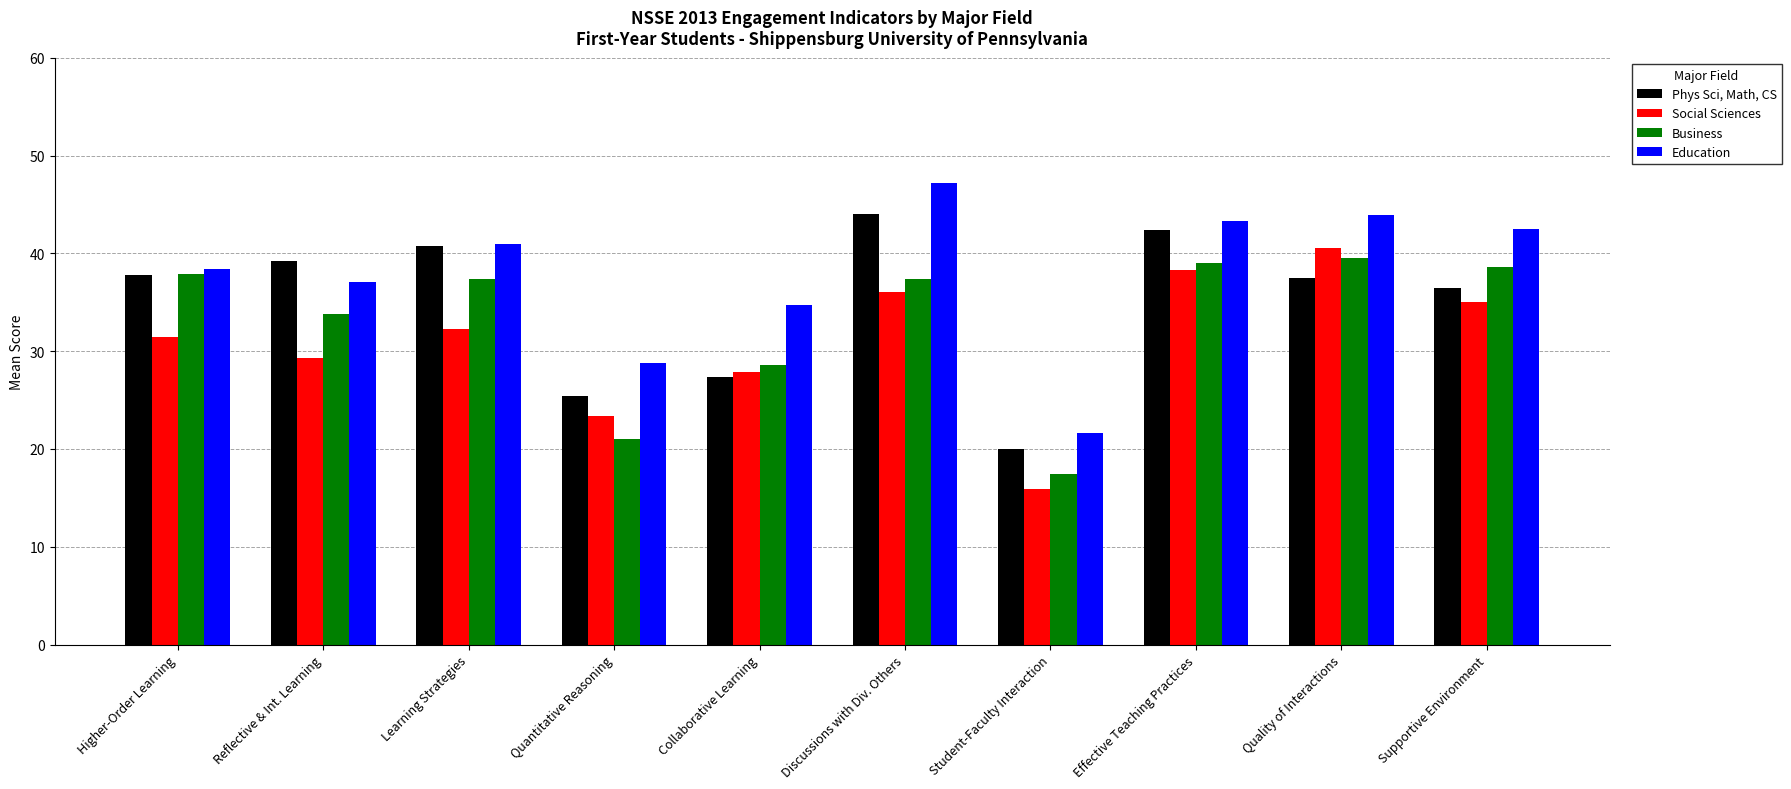

Which series changed the most between Reflective & Int. Learning and Effective Teaching Practices?

Social Sciences